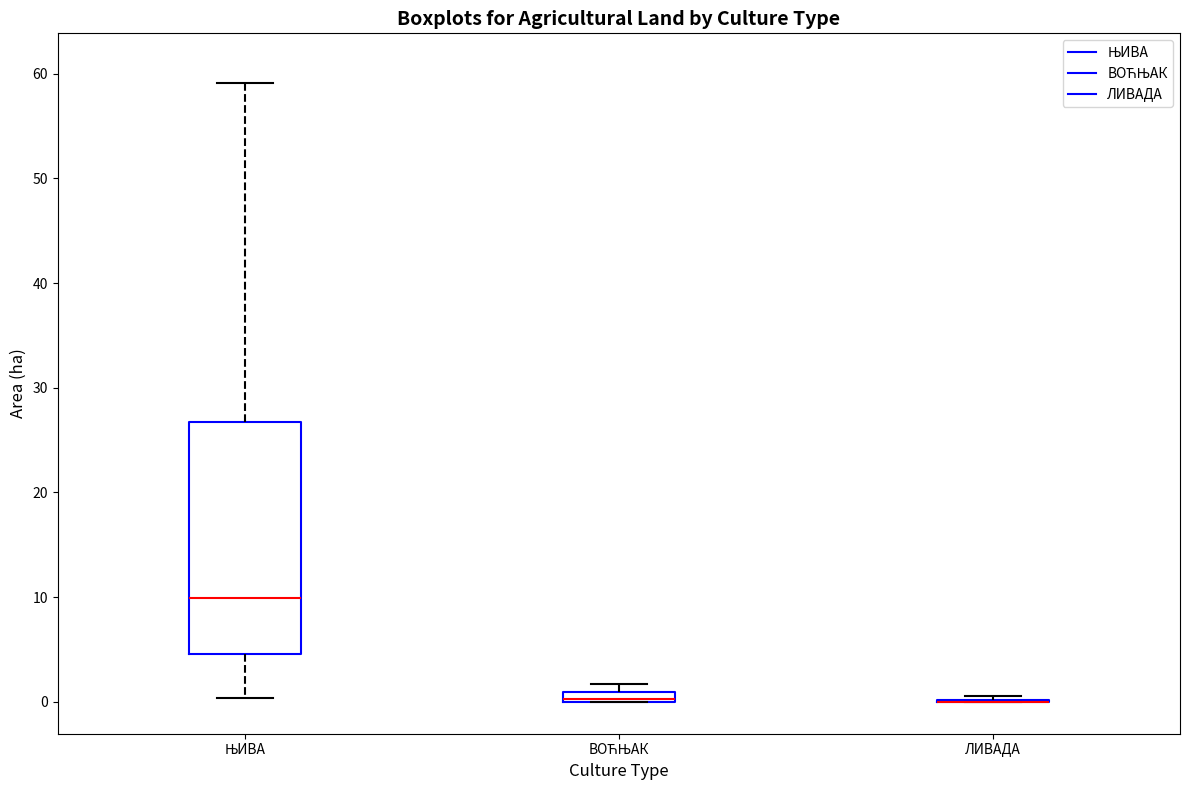

Where is the lower edge of the box for ВОЋЊАК on the y-axis? The values are not printed on the chart, so give them approximately, as read against the axis.

0